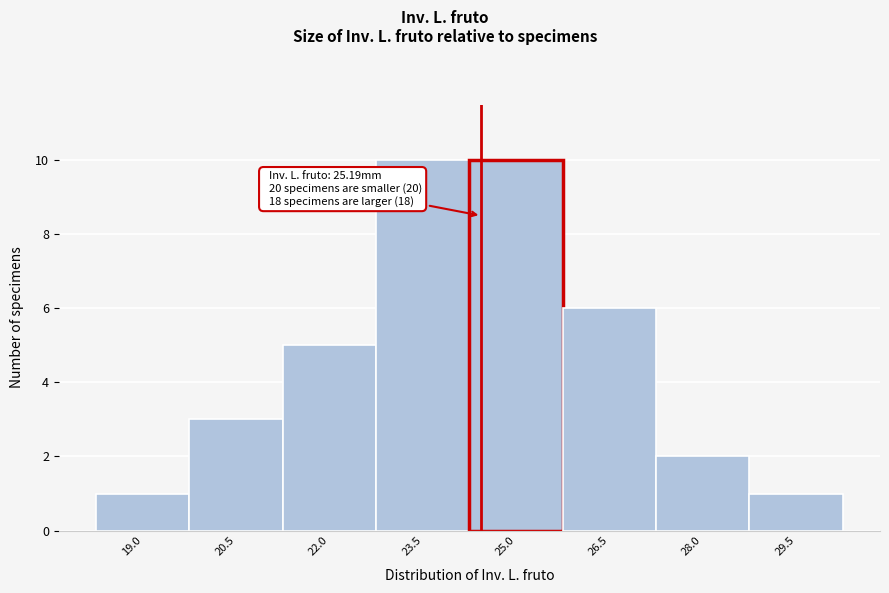

Reading right to left, transcribe all the data shown in this chart.

1	2	6	10	10	5	3	1